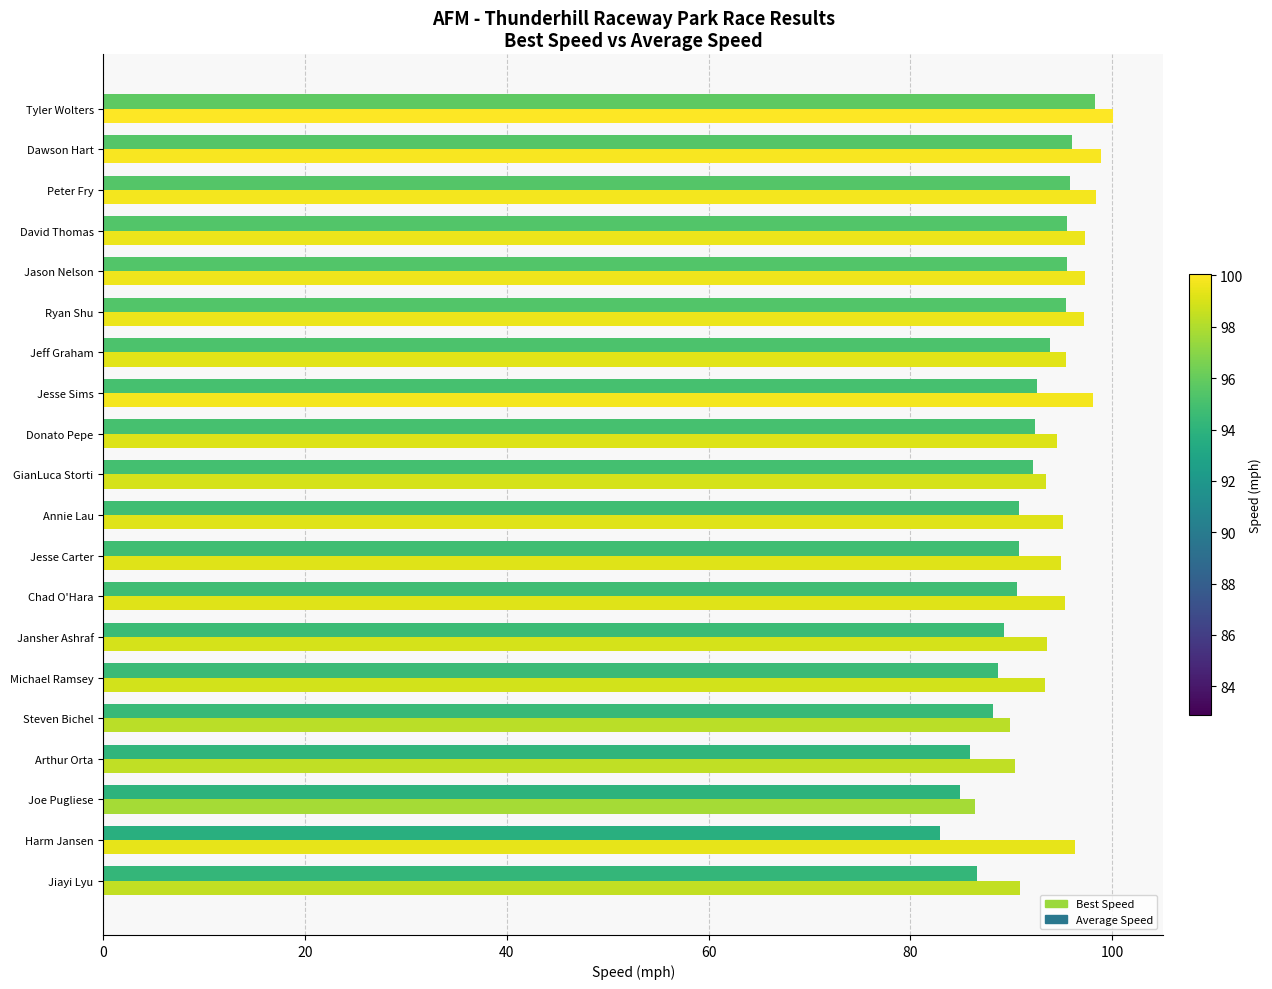

The Average Speed series shows 64.0 at Jesse Sims. True or false?

False